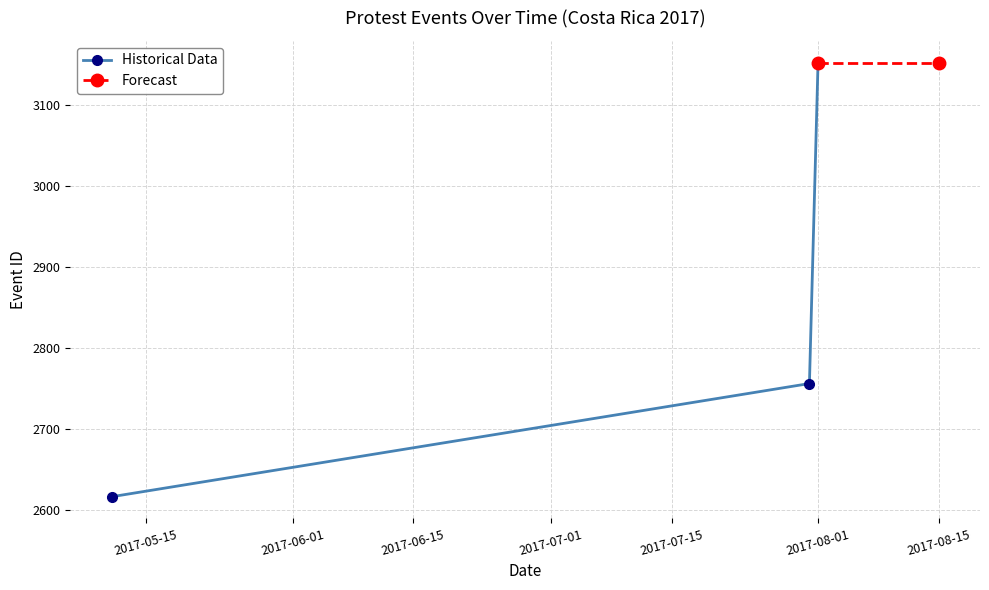

Which label corresponds to the largest value in the chart?

2017-08-01